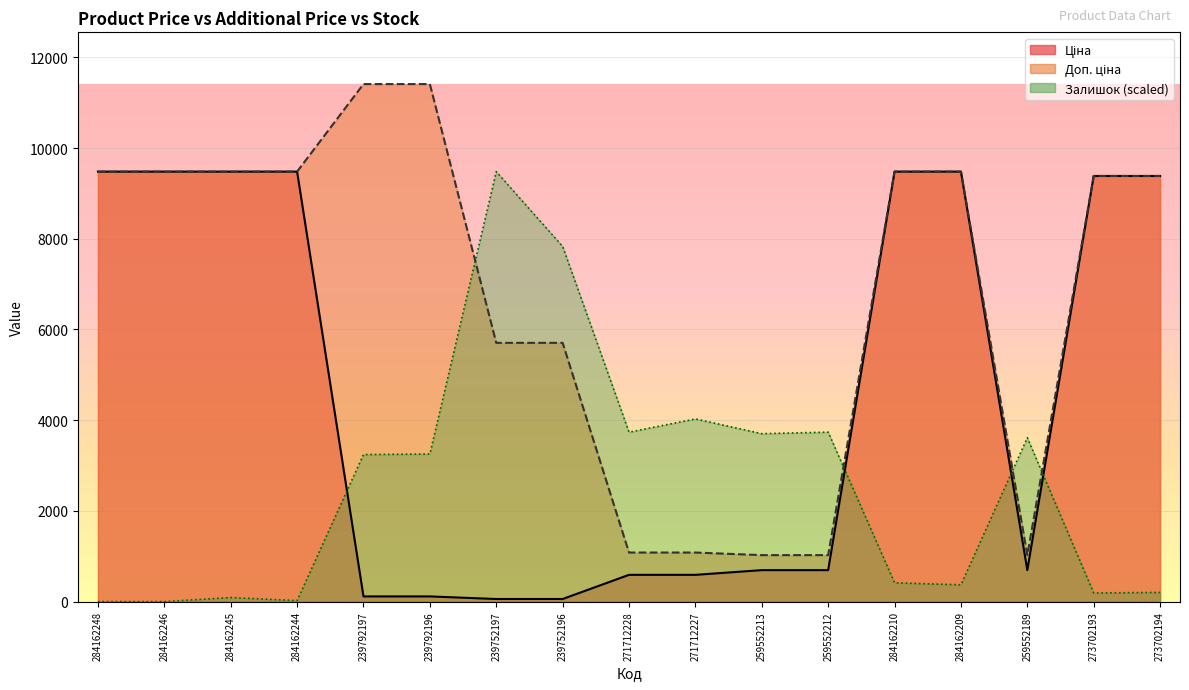

At how many categories does at least one series exceed 7406?

12